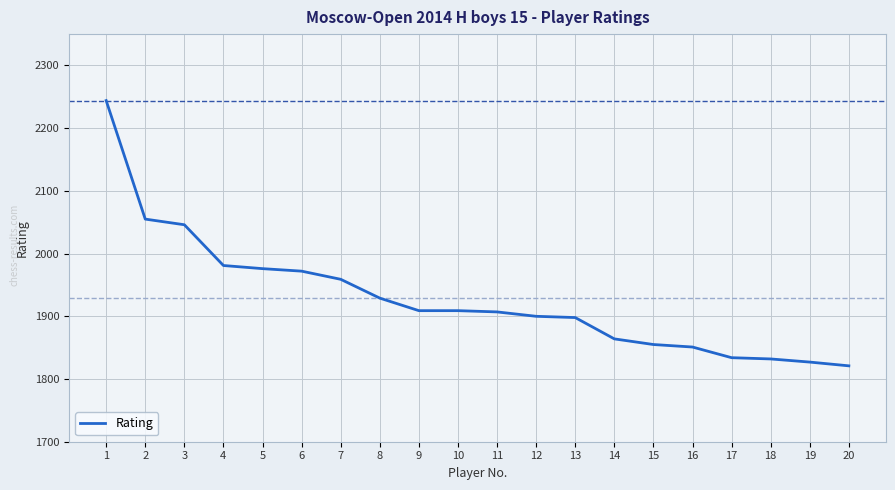

What is the ratio of the value at 2 to the value at 4?

1.0